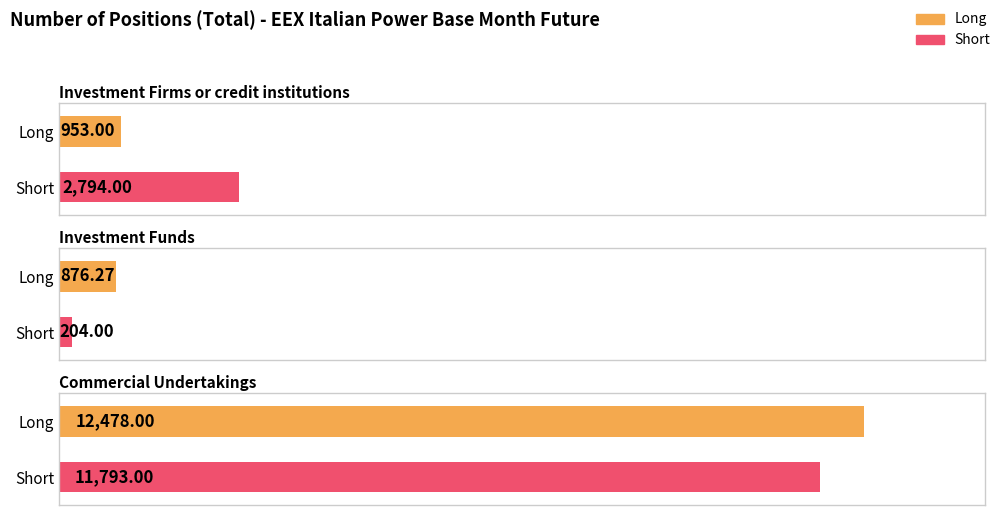

What is the average value of the Short series?

4930.3